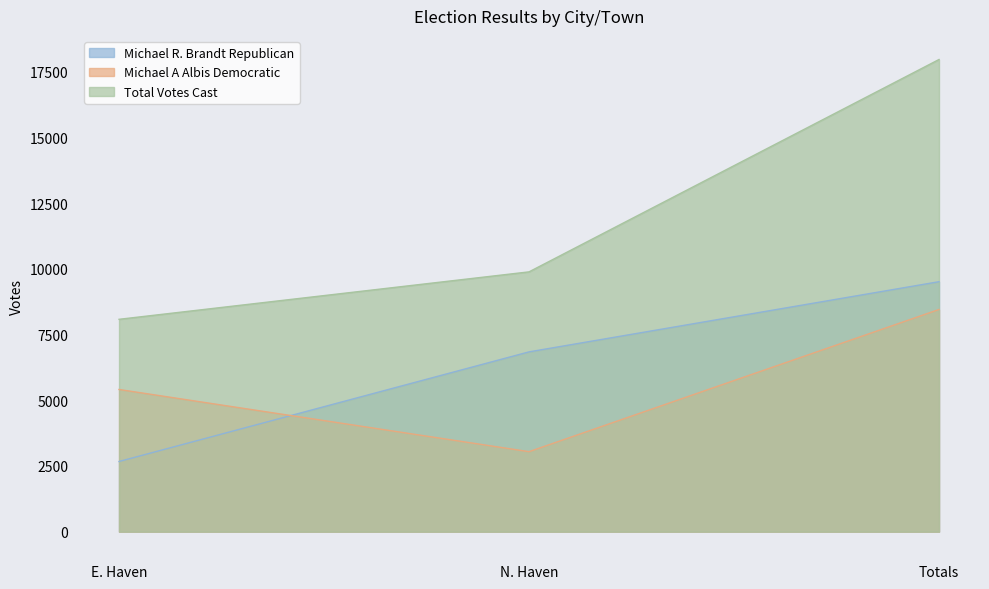

What is the difference between the Michael A Albis Democratic values at E. Haven and N. Haven?

2366